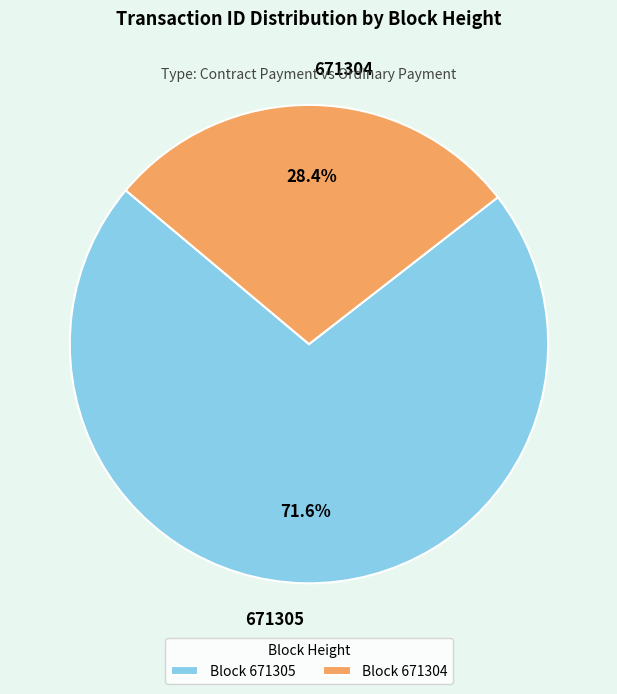

The 671304 slice represents 14% of the pie. True or false?

False